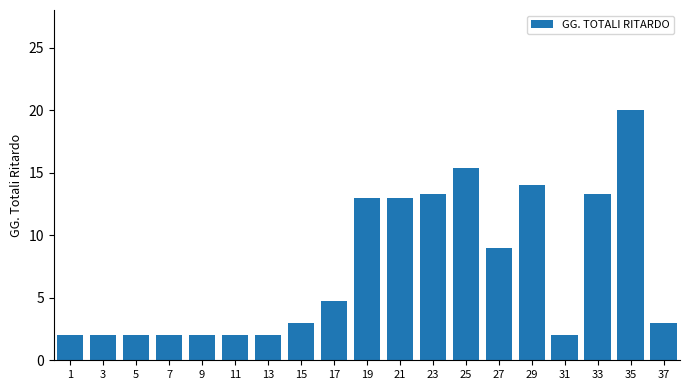

What is the average value?

7.2